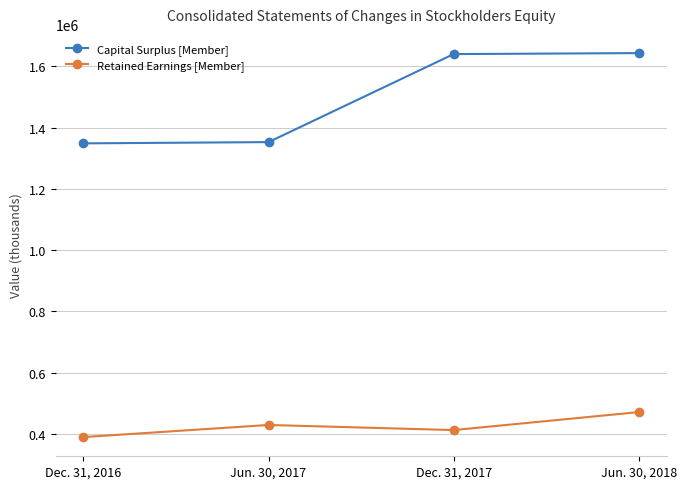

What is the difference between the maximum and second lowest values in the Retained Earnings [Member] series?

58647